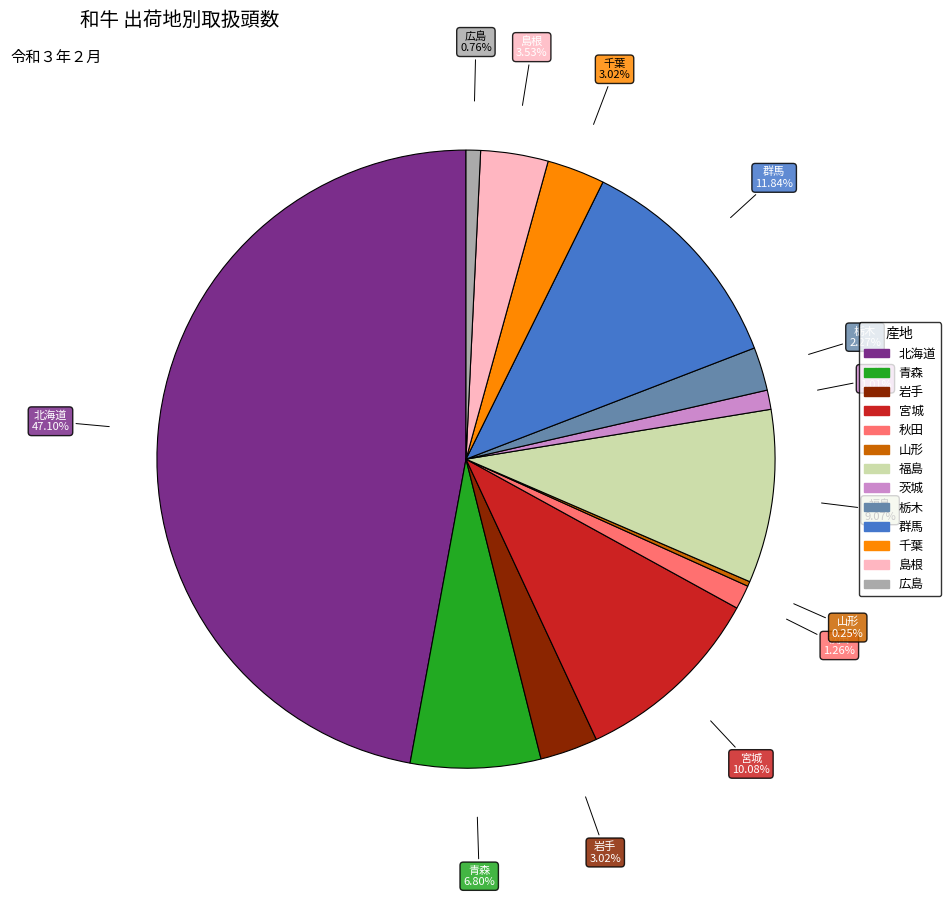

Do 千葉 and 群馬 together represent more than half of the pie?

No